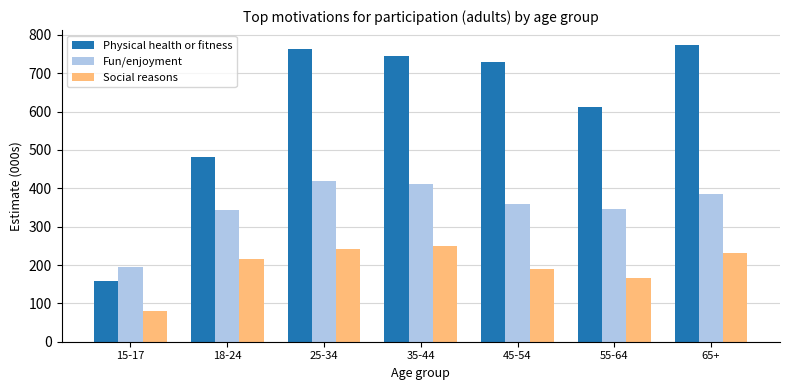

List the series in order of their peak value, lowest first.

Social reasons, Fun/enjoyment, Physical health or fitness